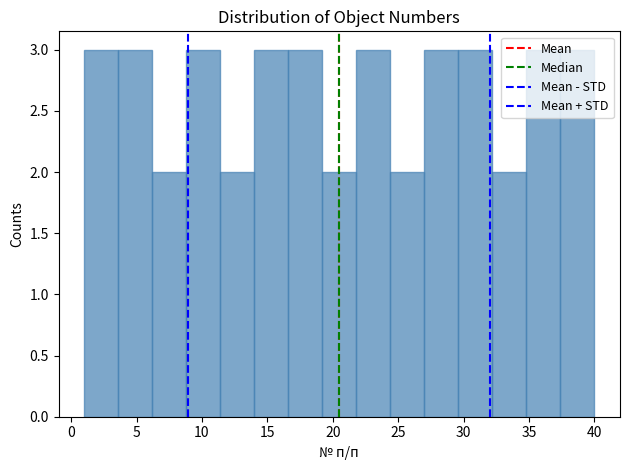

How tall is the bar that spans 11.4 to 14.0 on the x-axis? Neither the bar edges nor the heights are printed on the chart, so give them approximately, as read against the axes.

2